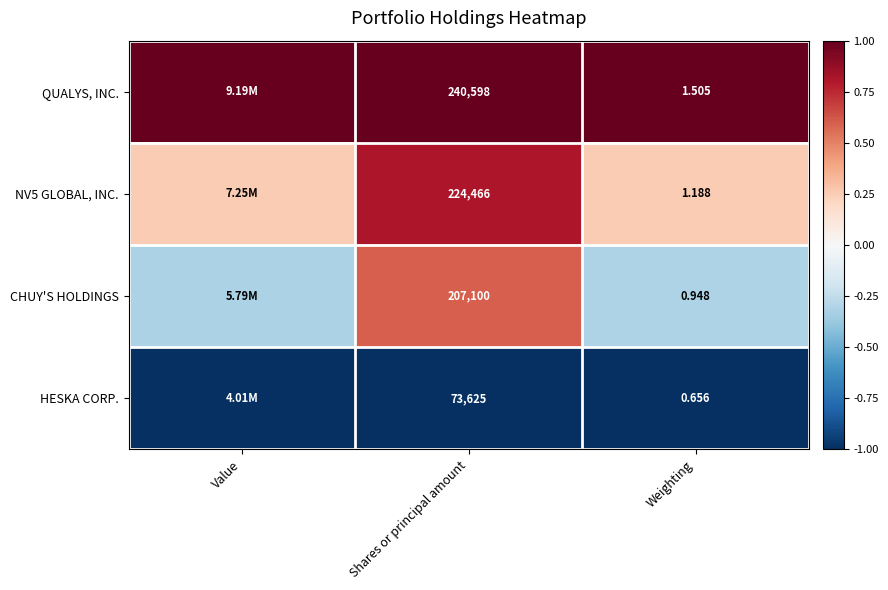

Between Shares or principal amount and Weighting, which series saw the biggest shift?

QUALYS, INC.